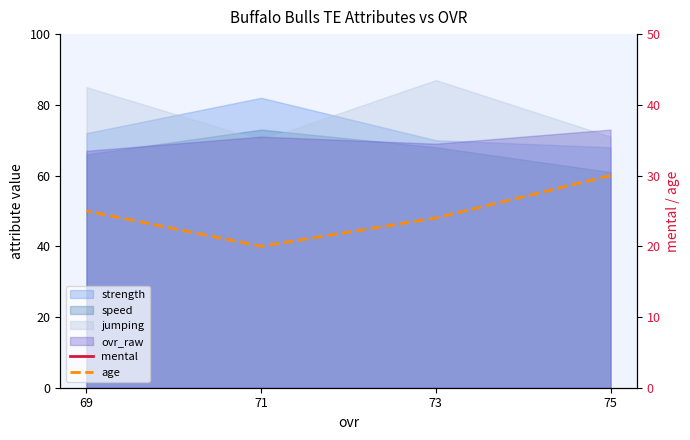

Count the mental values in the range 59 to 67.

3